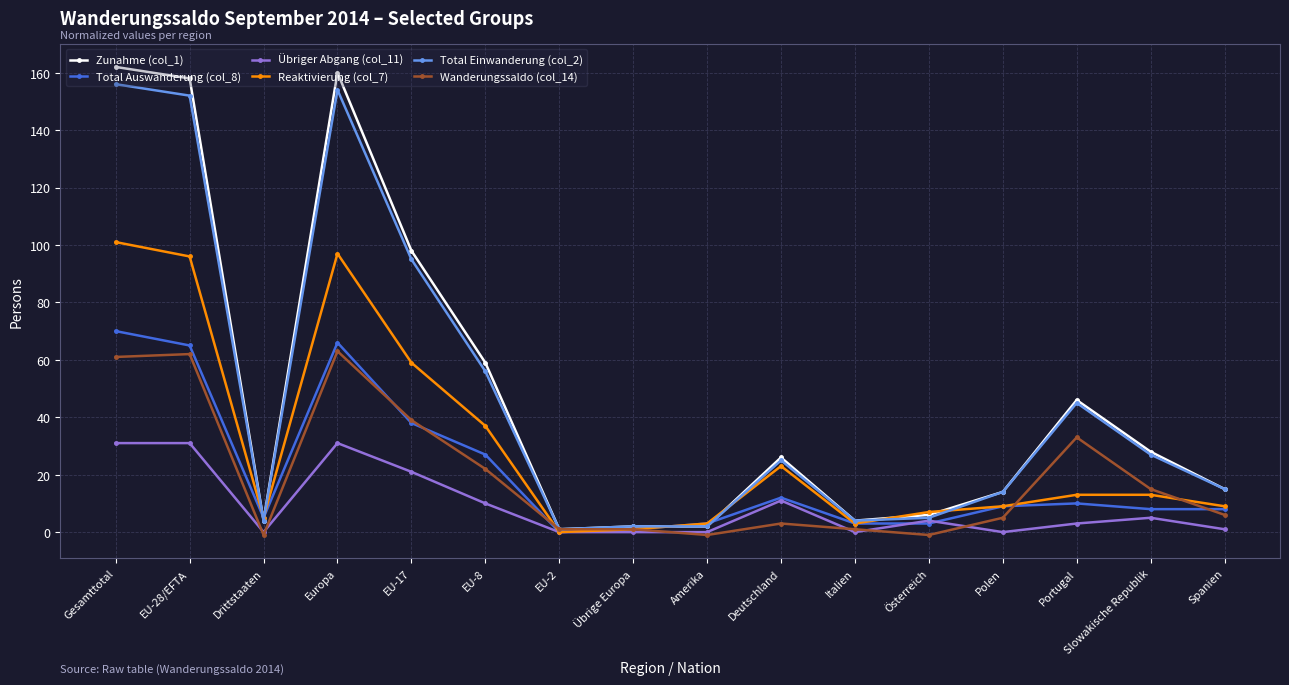

Reading left to right, transcribe all the data shown in this chart.

Zunahme (col_1): 162	158	4	160	98	59	1	2	2	26	4	6	14	46	28	15
Total Auswanderung (col_8): 70	65	5	66	38	27	0	1	3	12	3	3	9	10	8	8
Übriger Abgang (col_11): 31	31	0	31	21	10	0	0	0	11	0	4	0	3	5	1
Reaktivierung (col_7): 101	96	5	97	59	37	0	1	3	23	3	7	9	13	13	9
Total Einwanderung (col_2): 156	152	4	154	95	56	1	2	2	25	4	5	14	45	27	15
Wanderungssaldo (col_14): 61	62	-1	63	39	22	1	1	-1	3	1	-1	5	33	15	6